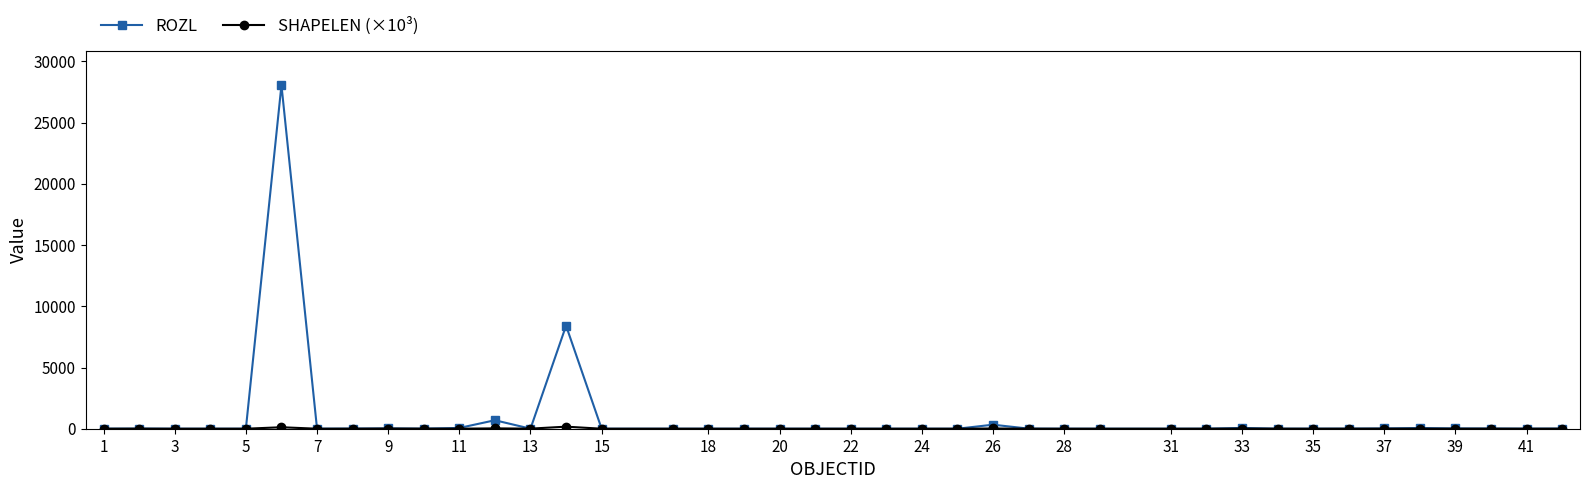

Which series has the largest range (max minus min)?

ROZL